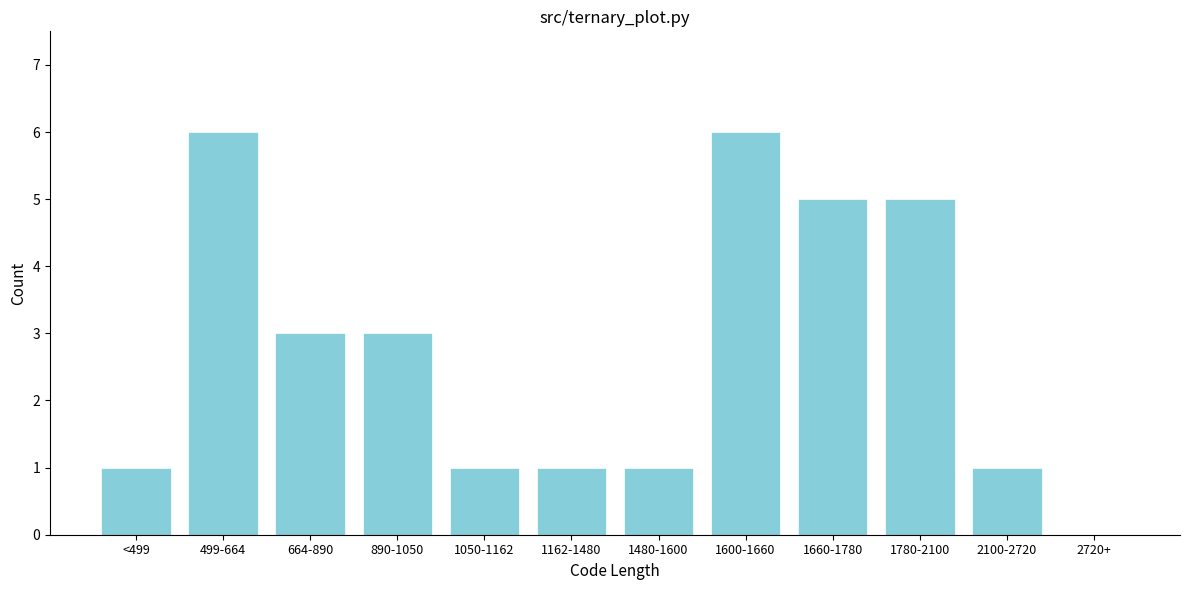

Reading left to right, list all the values displayed in this chart.

<499=1	499-664=6	664-890=3	890-1050=3	1050-1162=1	1162-1480=1	1480-1600=1	1600-1660=6	1660-1780=5	1780-2100=5	2100-2720=1	2720+=0